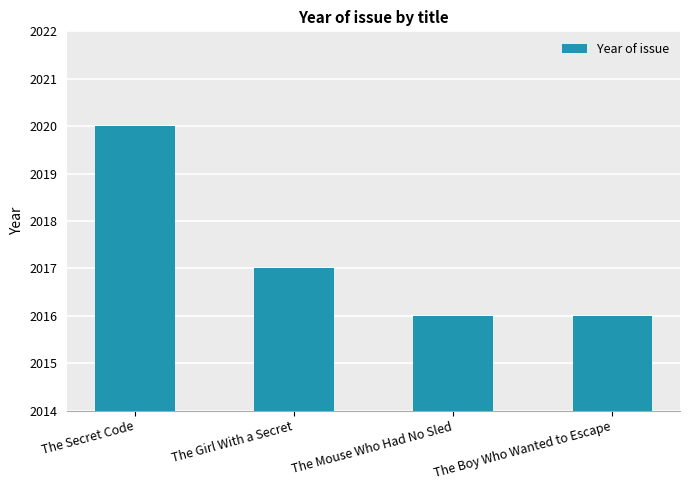

The value at The Secret Code is 2020. True or false?

True